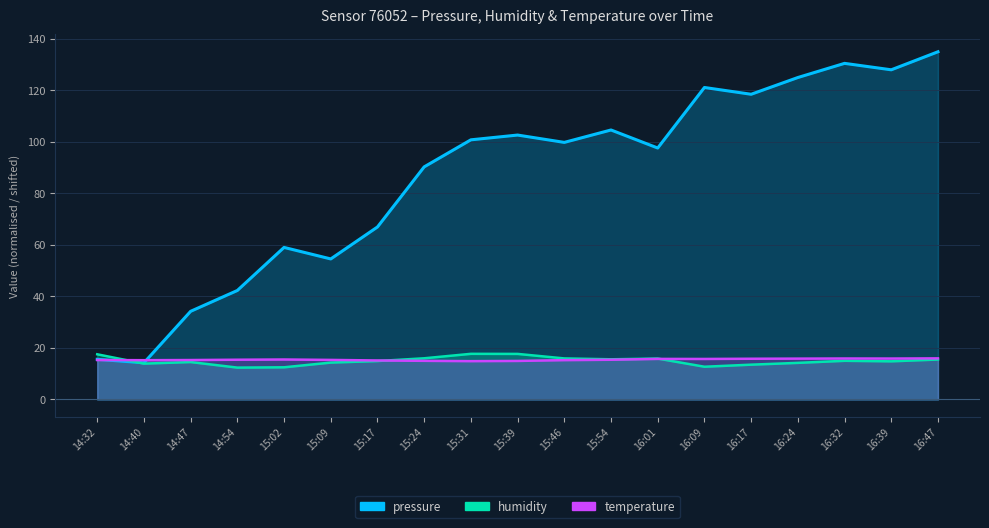

Count the number of categories in the chart.

19